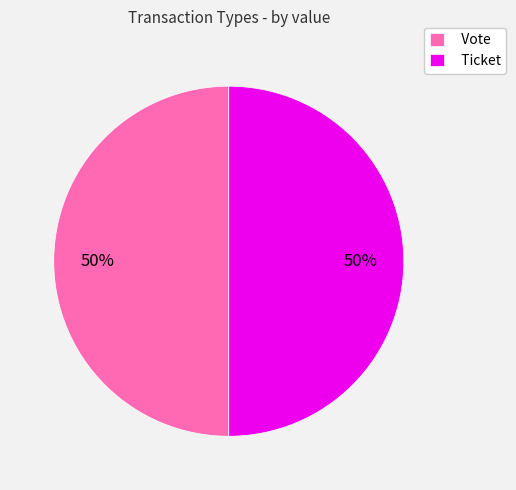

Count the number of slices in the pie.

2